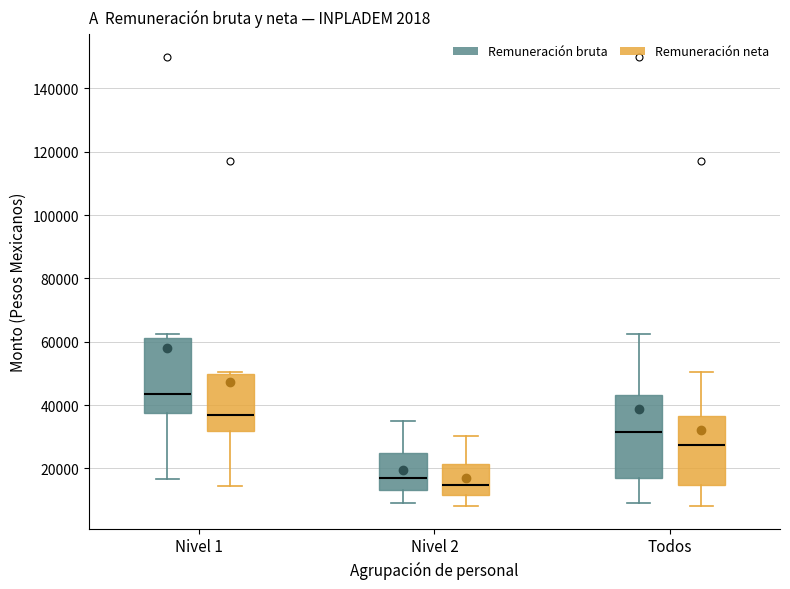

Which box's median line is the lowest?

Nivel 2 (Remuneración neta)